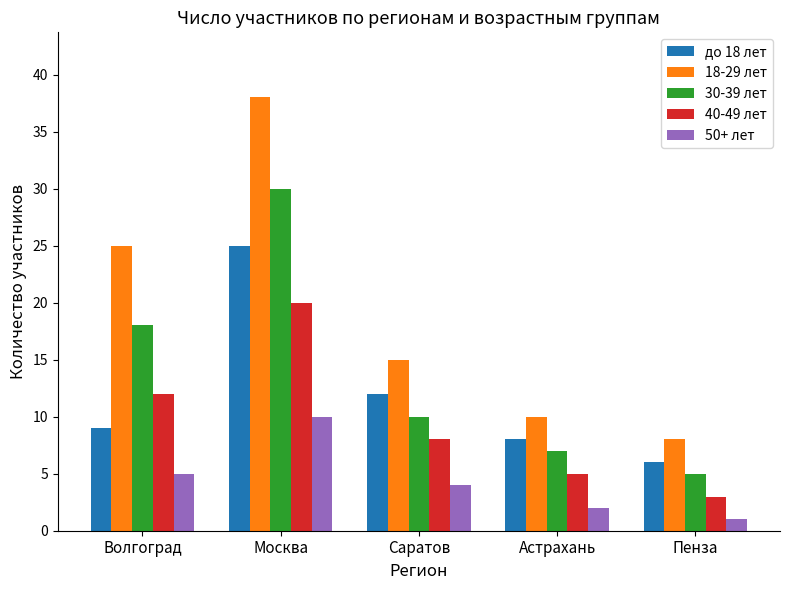

What is the average value of the 50+ лет series?

4